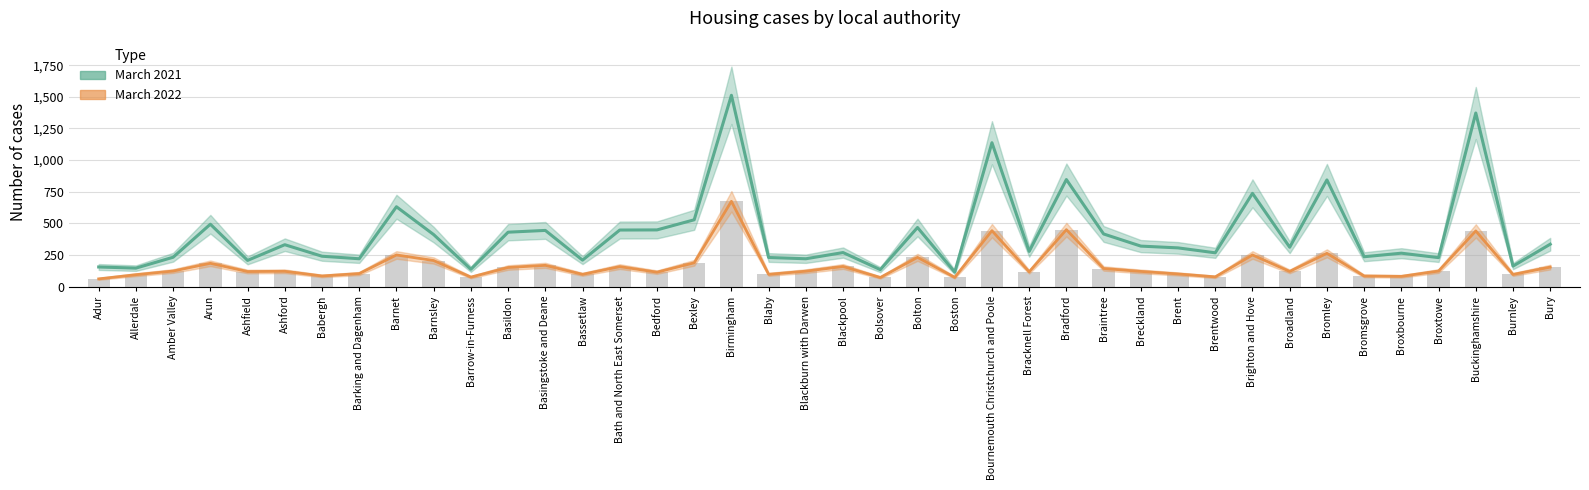

What are all the series names shown in the legend?

March 2021, March 2022